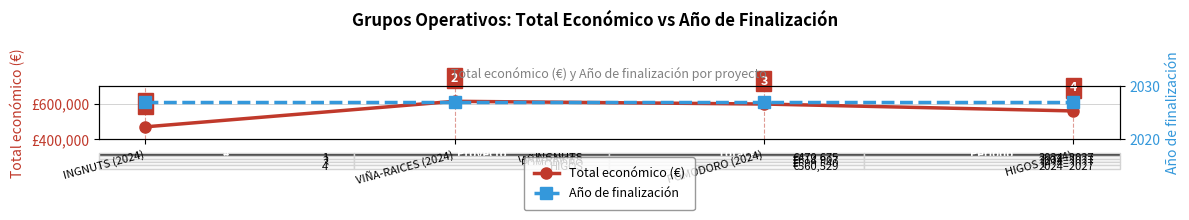

How many interior local peaks does the Total económico (€) series have?

1